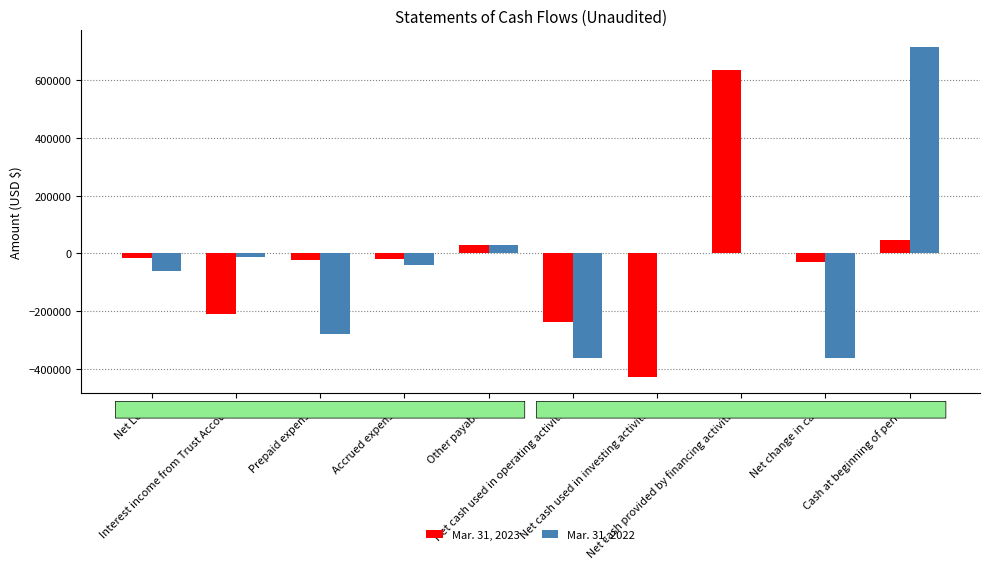

What is the maximum value shown in the chart?

715727